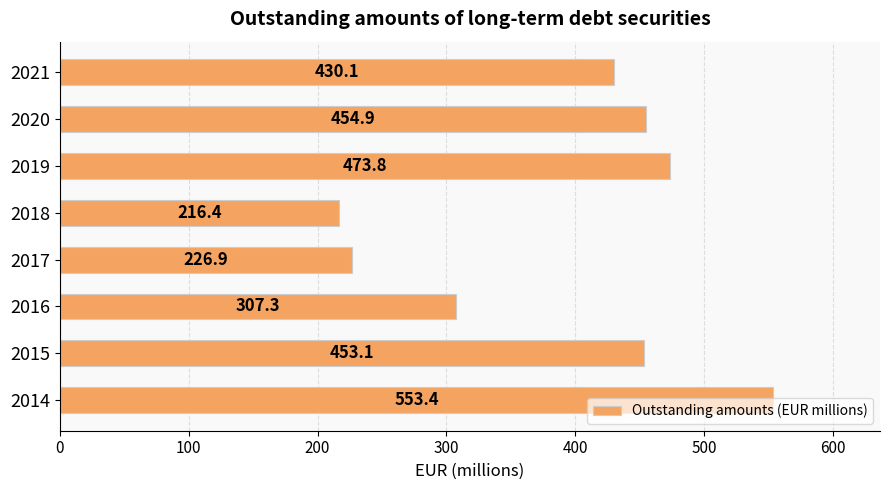

What is the sum of the values at 2019 and 2017?

700.7